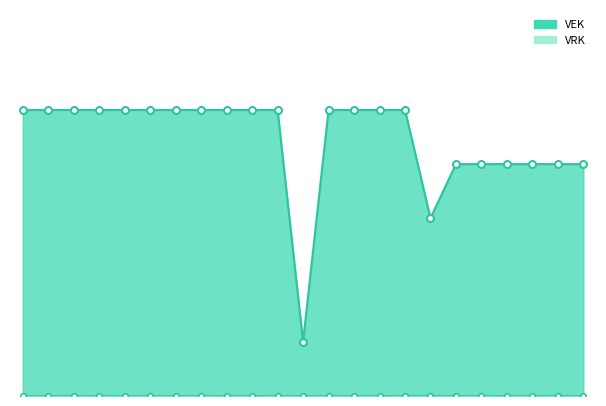

Read the VEK line value at 9, to the nearest 5.

35